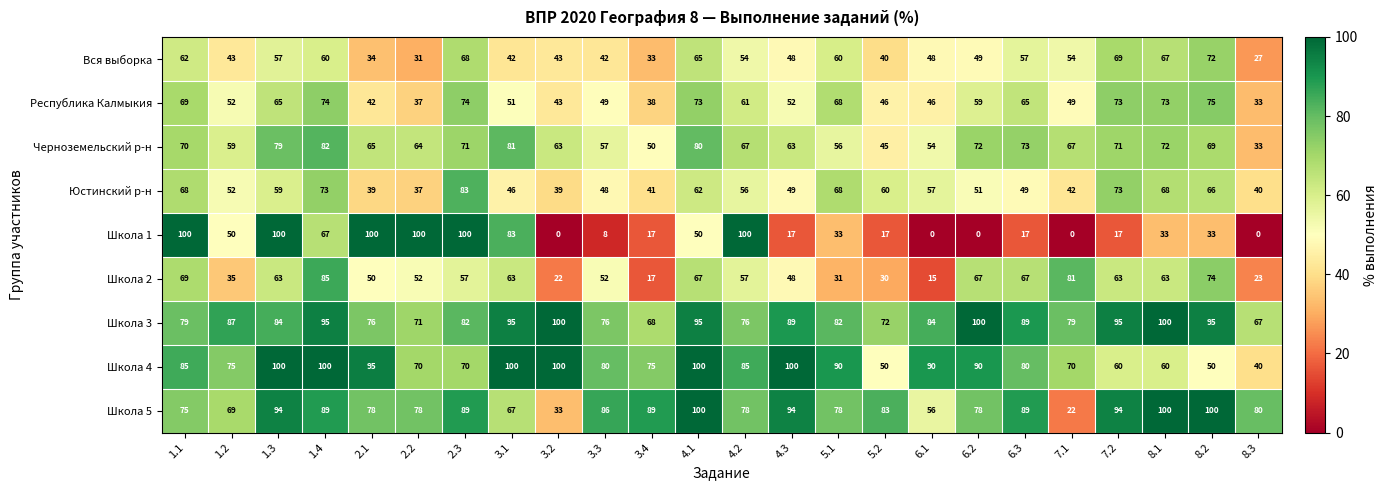

Which series has the largest range (max minus min)?

Школа 1